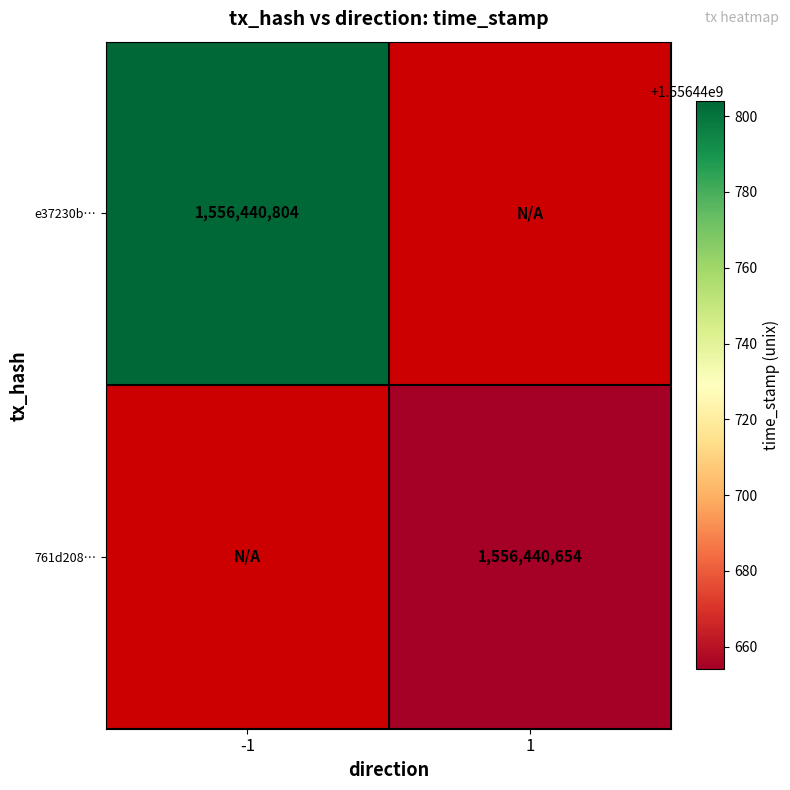

Reading right to left, what are all the values shown in this chart?

e37230b460666c3b55313a8844af0eaf0c00b38: 1=0	-1=1556440804
761d208521efa9b72ac8b47c315d37415f8792d: 1=1556440654	-1=0